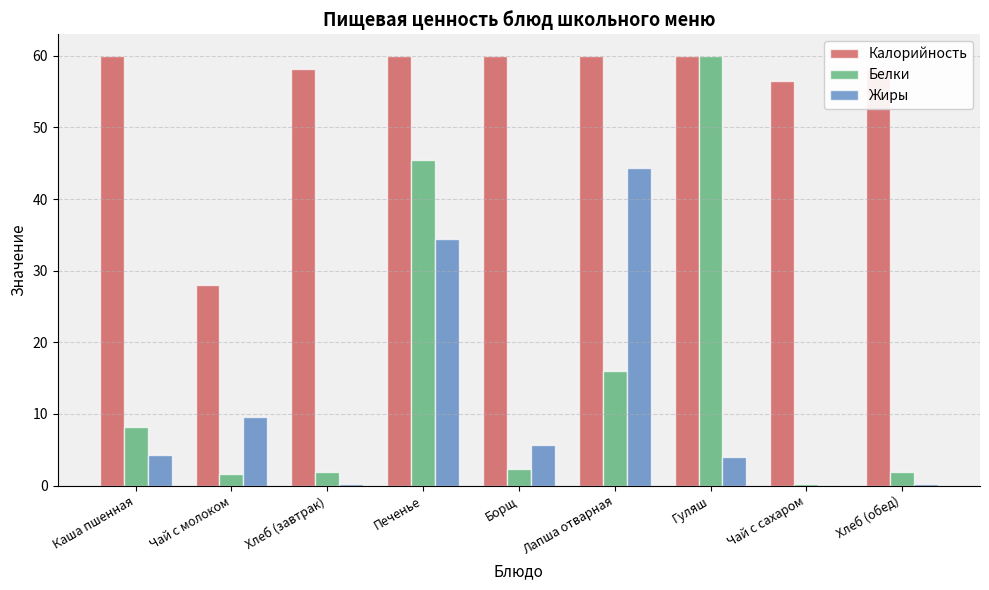

What is the highest value of the Белки series?

60.0